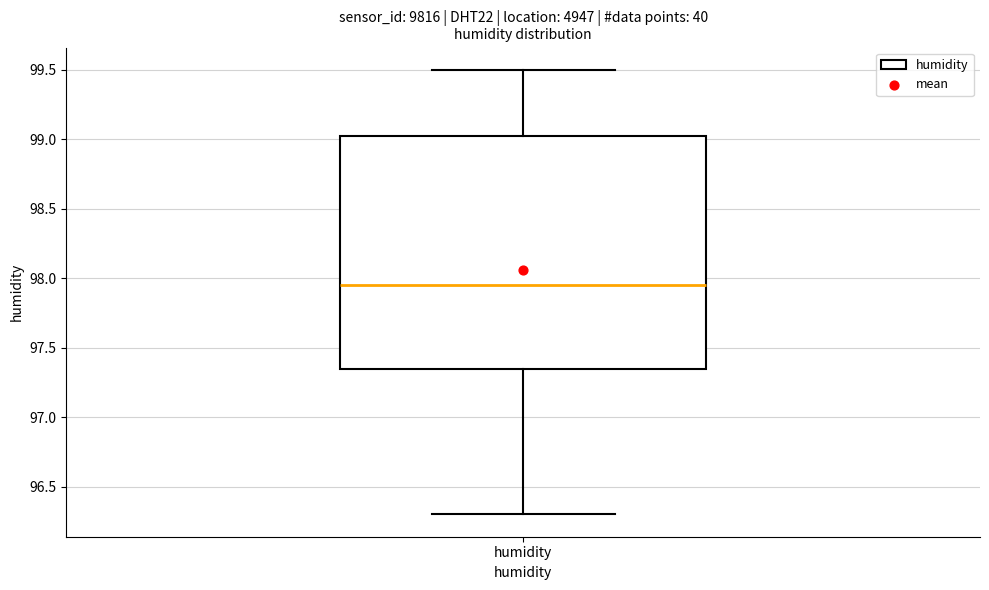

Read this box plot against the y-axis: the position of the median line, the range covered by the box, and the ends of both whiskers. The values are not printed on the chart, so give them approximately, as read against the axis.

median 97.95, box 97.35 to 99.05, whiskers 96.30 to 99.50